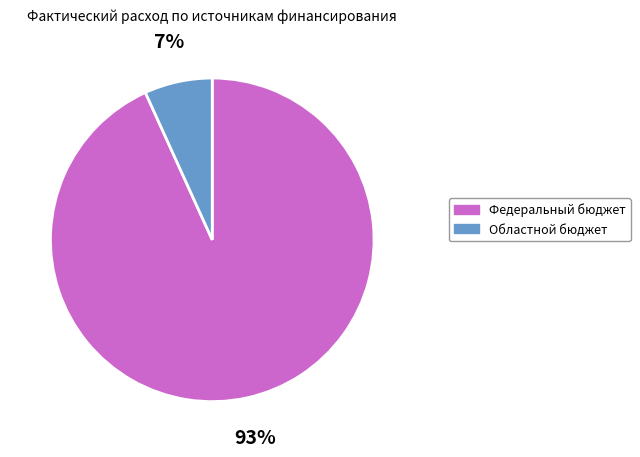

To the nearest percent, what is the average slice percentage?

50%